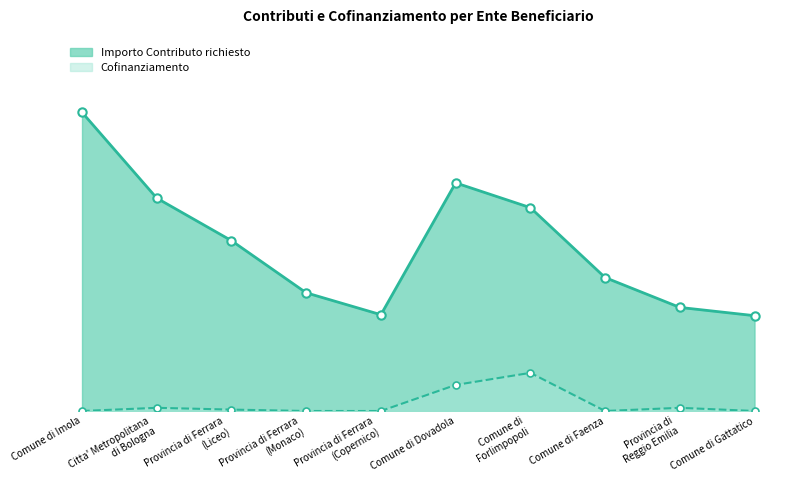

True or false: Cofinanziamento and Importo Contributo richiesto intersect in this chart.

False